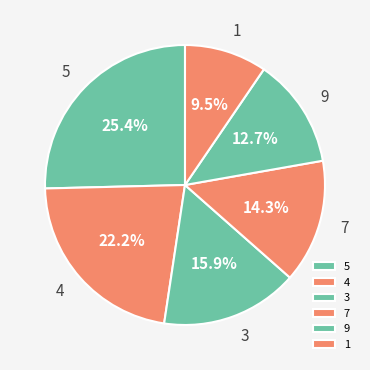

Which category has the smallest portion of the pie?

1